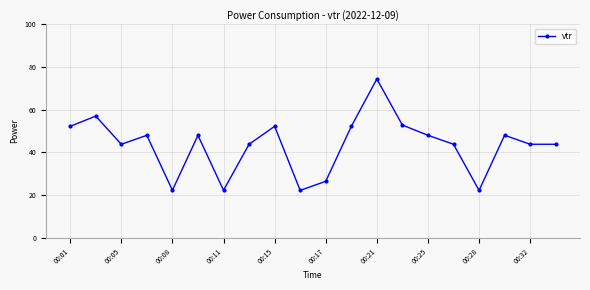

What is the average value?

43.4